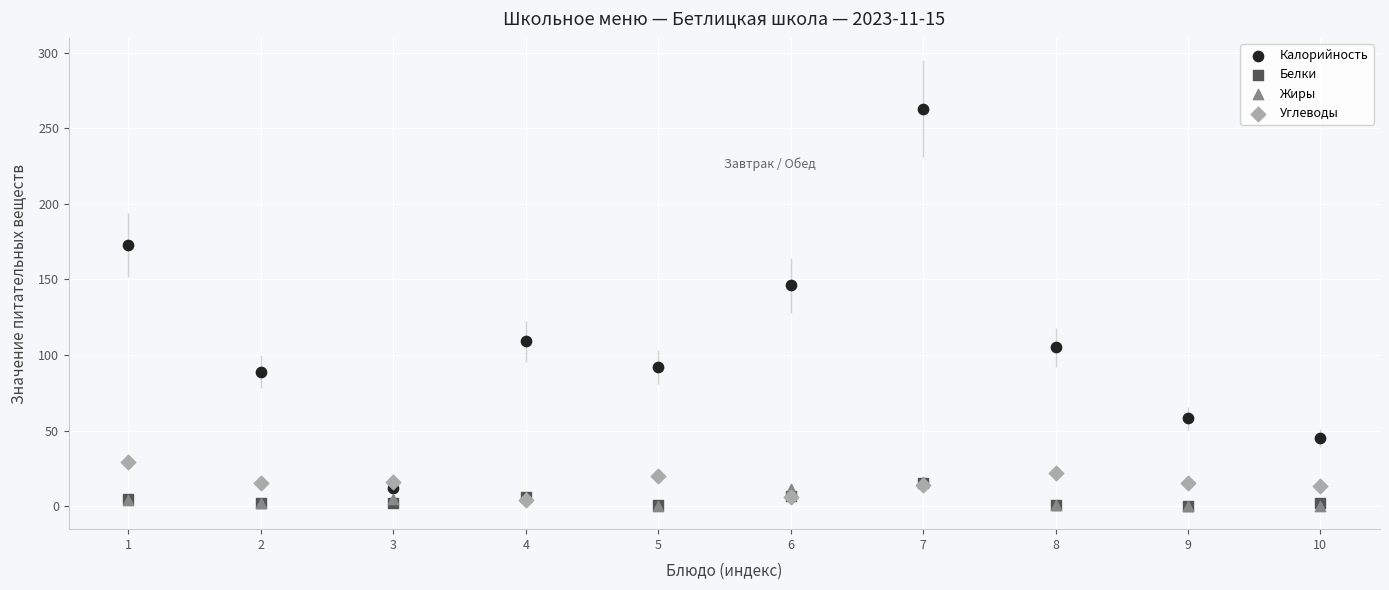

Across all series, what Y value is closest to 131?

146.0